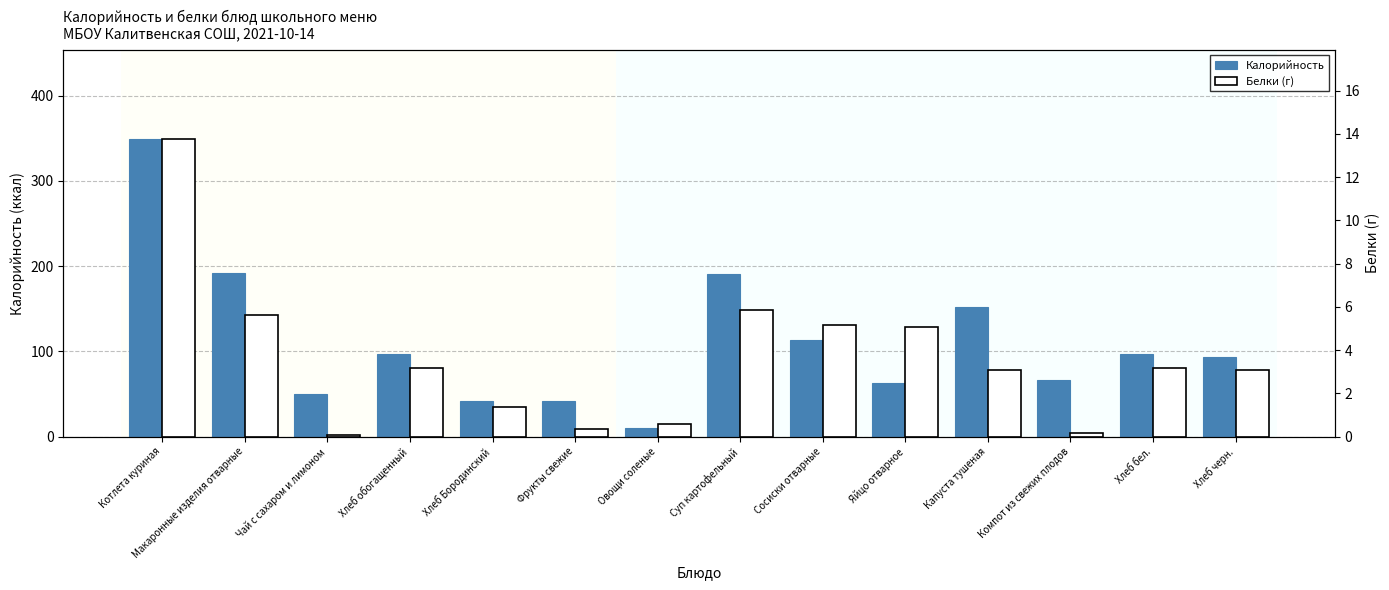

Rank the series at Суп картофельный from highest to lowest value.

Калорийность, Белки (г)